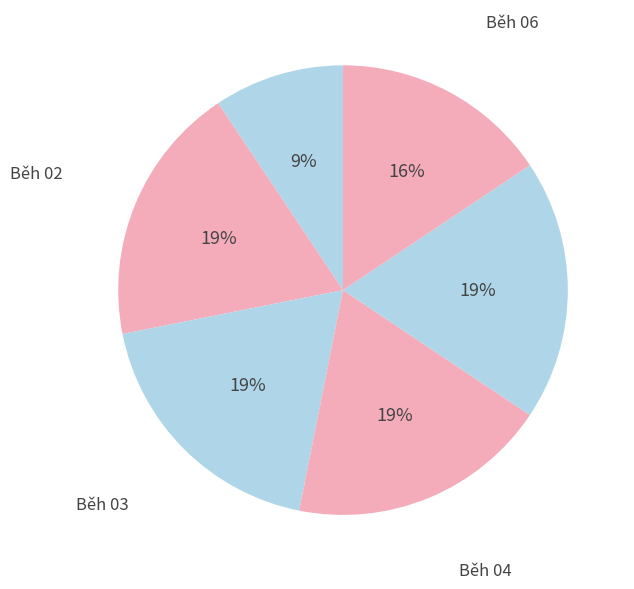

Approximately how many times larger is the value at Běh 01 compared to Běh 04?

0.5